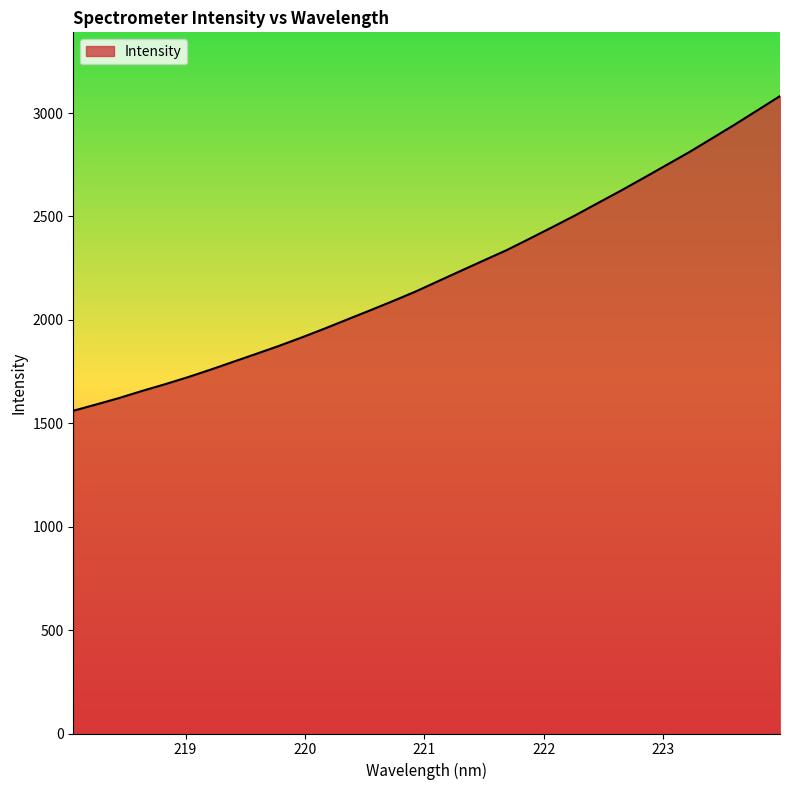

Reading right to left, list all the values displayed in this chart.

3082.0	3012.5	2943.3	2876.6	2810.1	2747.8	2685.4	2623.9	2564.6	2504.8	2448.1	2392.2	2337.1	2287.5	2237.5	2187.3	2136.7	2090.4	2045.4	2001.4	1957.1	1914.4	1873.6	1834.9	1796.9	1758.6	1722.1	1688.1	1655.8	1621.7	1590.7	1560.5